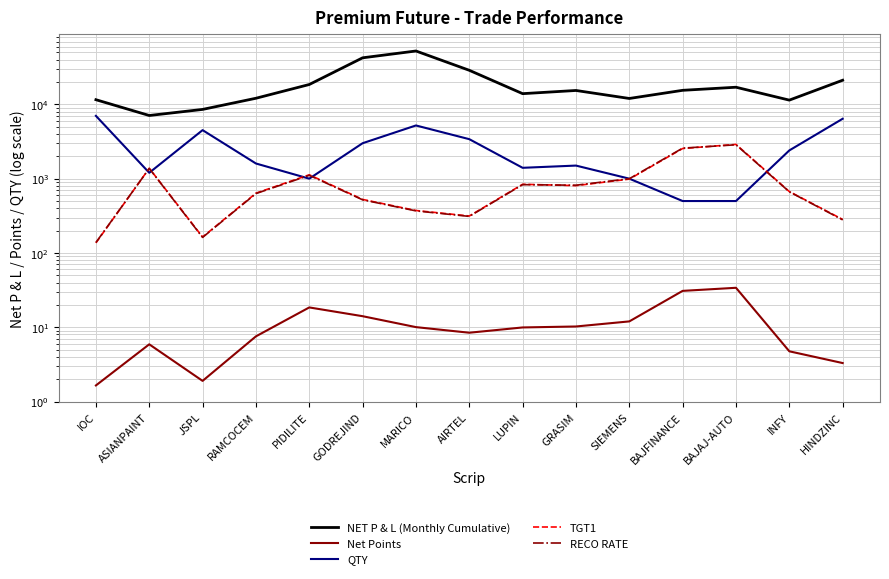

At SIEMENS, list the series in order from largest to smallest.

NET P & L (Monthly Cumulative), QTY, RECO RATE, TGT1, Net Points